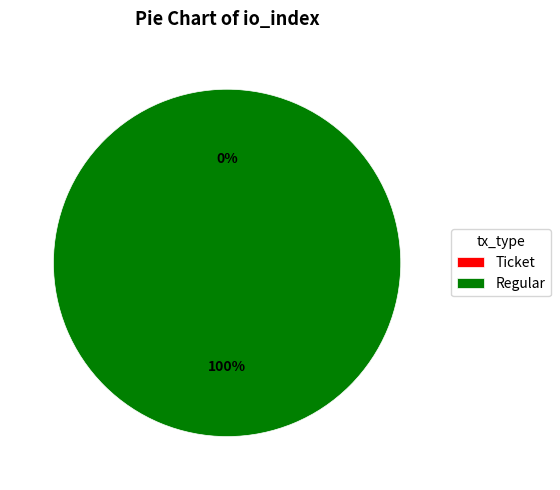

Which slice is the smallest?

Ticket